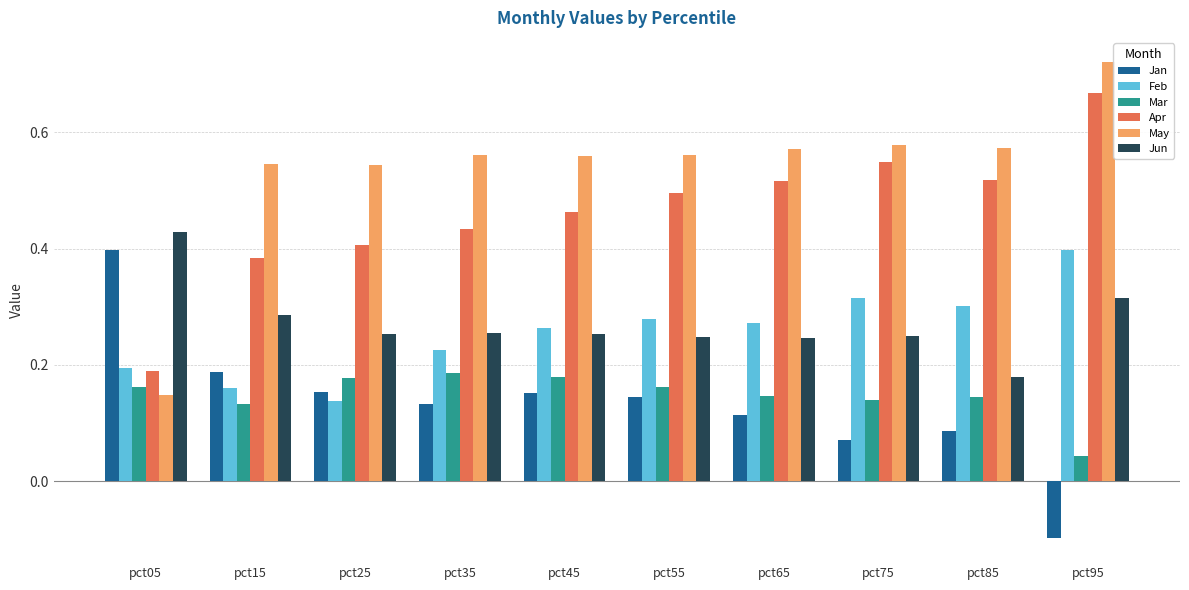

What are all the series names shown in the legend?

Jan, Feb, Mar, Apr, May, Jun